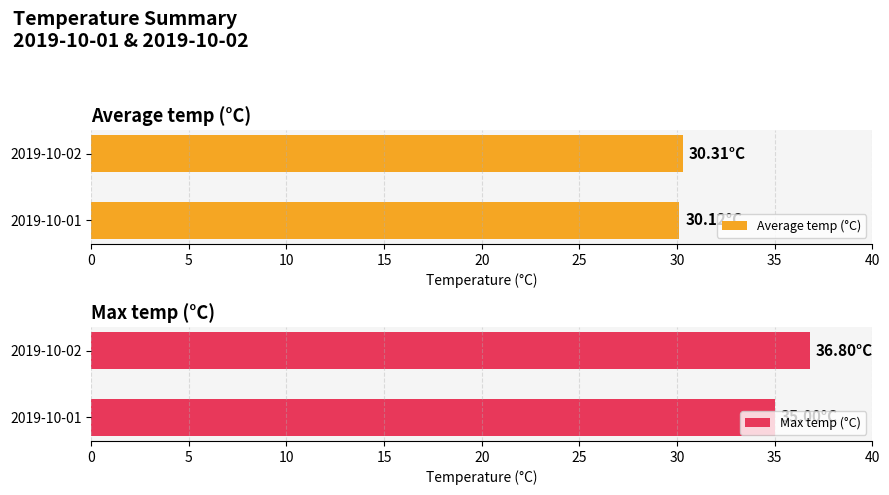

At how many categories does at least one series exceed 34?

2